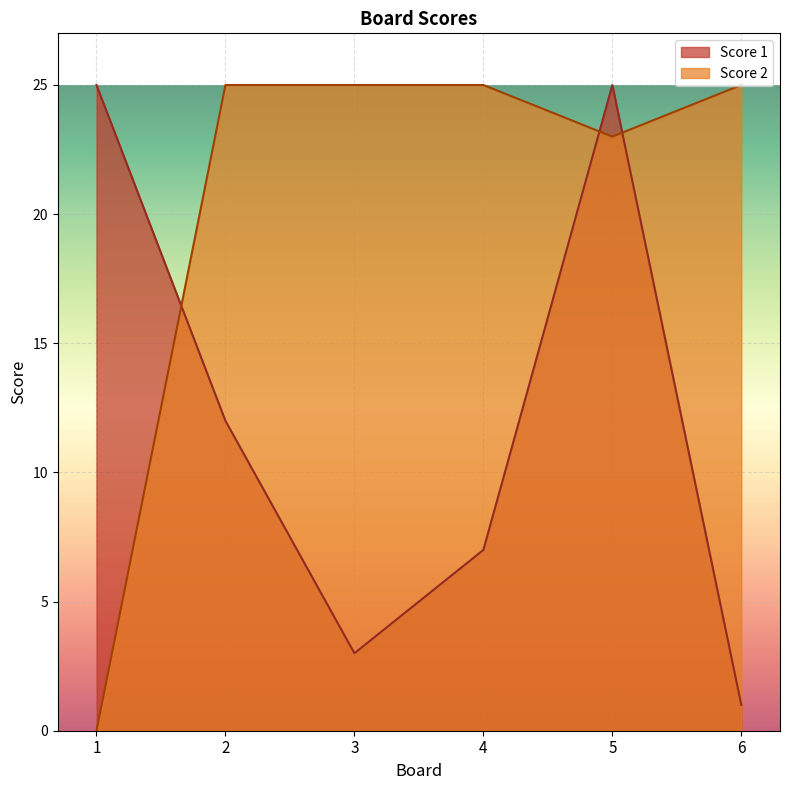

Reading right to left, transcribe all the data shown in this chart.

Score 1: 1	25	7	3	12	25
Score 2: 25	23	25	25	25	0